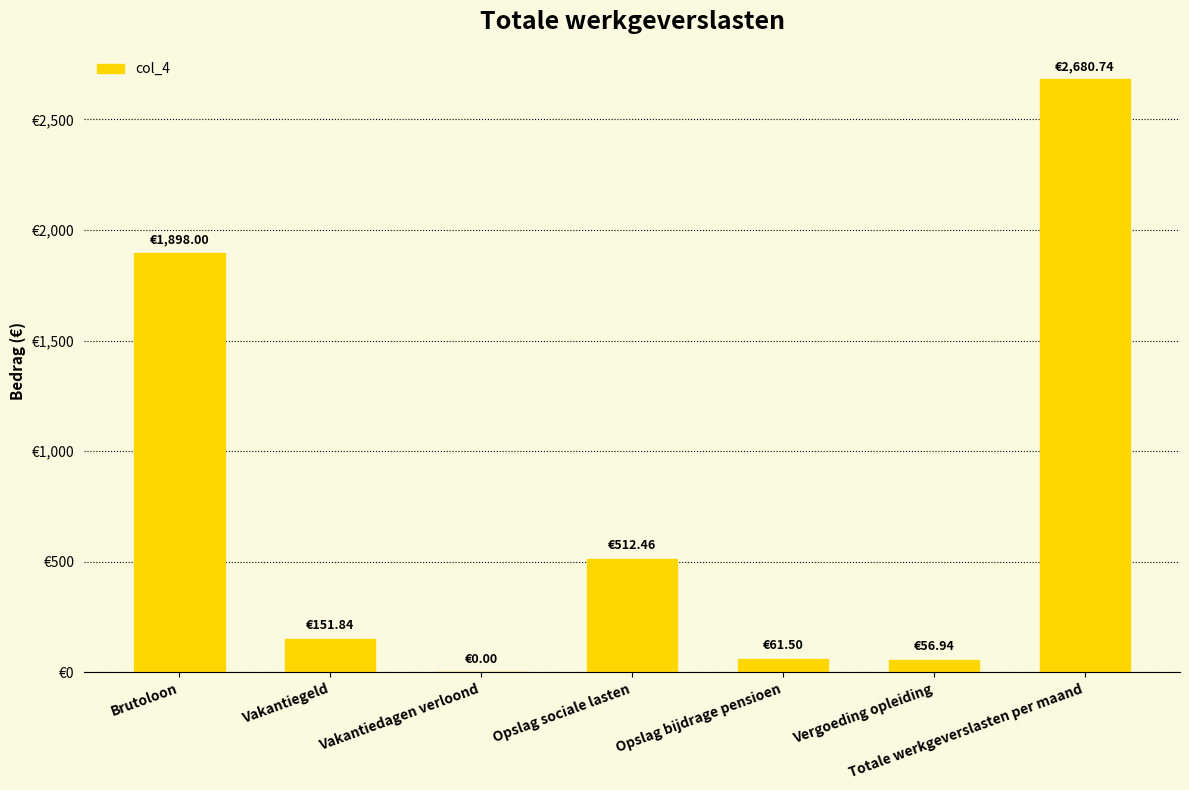

Are the bars horizontal?

No